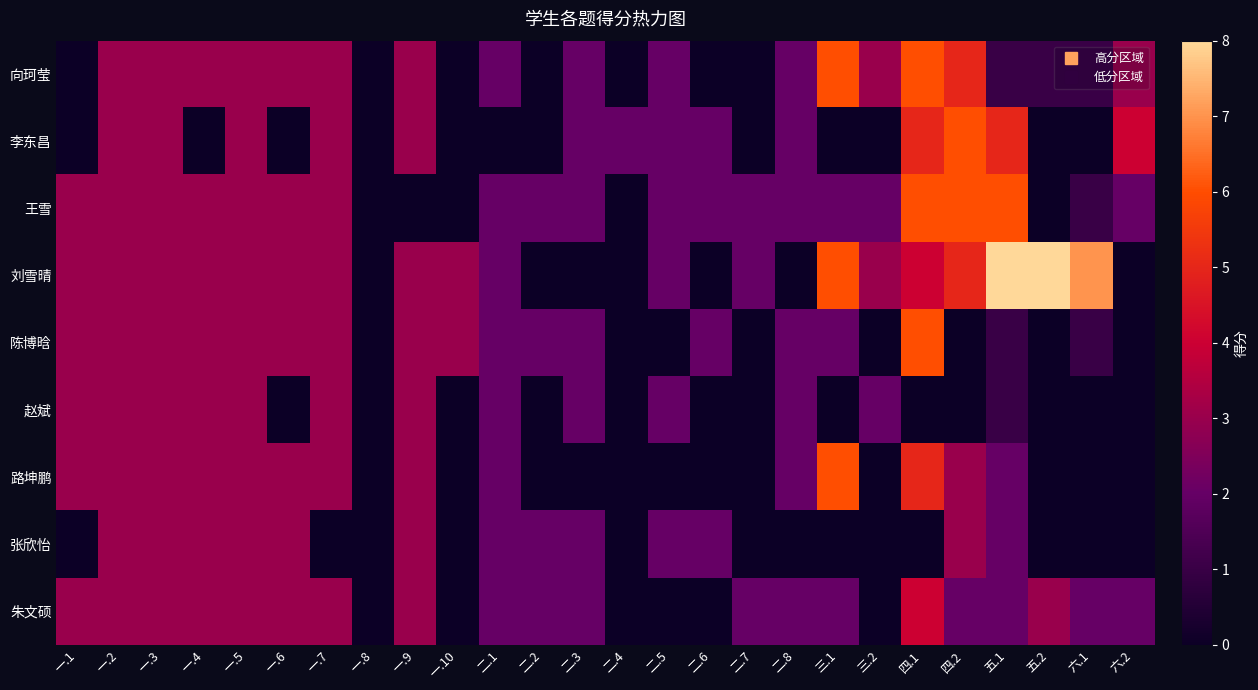

Reading left to right, transcribe all the data shown in this chart.

向珂莹: 一.1=0	一.2=3	一.3=3	一.4=3	一.5=3	一.6=3	一.7=3	一.8=0	一.9=3	一.10=0	二.1=2	二.2=0	二.3=2	二.4=0	二.5=2	二.6=0	二.7=0	二.8=2	三.1=6	三.2=3	四.1=6	四.2=5	五.1=1	五.2=1	六.1=1	六.2=3
李东昌: 一.1=0	一.2=3	一.3=3	一.4=0	一.5=3	一.6=0	一.7=3	一.8=0	一.9=3	一.10=0	二.1=0	二.2=0	二.3=2	二.4=2	二.5=2	二.6=2	二.7=0	二.8=2	三.1=0	三.2=0	四.1=5	四.2=6	五.1=5	五.2=0	六.1=0	六.2=4
王雪: 一.1=3	一.2=3	一.3=3	一.4=3	一.5=3	一.6=3	一.7=3	一.8=0	一.9=0	一.10=0	二.1=2	二.2=2	二.3=2	二.4=0	二.5=2	二.6=2	二.7=2	二.8=2	三.1=2	三.2=2	四.1=6	四.2=6	五.1=6	五.2=0	六.1=1	六.2=2
刘雪晴: 一.1=3	一.2=3	一.3=3	一.4=3	一.5=3	一.6=3	一.7=3	一.8=0	一.9=3	一.10=3	二.1=2	二.2=0	二.3=0	二.4=0	二.5=2	二.6=0	二.7=2	二.8=0	三.1=6	三.2=3	四.1=4	四.2=5	五.1=8	五.2=8	六.1=7	六.2=0
陈博晗: 一.1=3	一.2=3	一.3=3	一.4=3	一.5=3	一.6=3	一.7=3	一.8=0	一.9=3	一.10=3	二.1=2	二.2=2	二.3=2	二.4=0	二.5=0	二.6=2	二.7=0	二.8=2	三.1=2	三.2=0	四.1=6	四.2=0	五.1=1	五.2=0	六.1=1	六.2=0
赵斌: 一.1=3	一.2=3	一.3=3	一.4=3	一.5=3	一.6=0	一.7=3	一.8=0	一.9=3	一.10=0	二.1=2	二.2=0	二.3=2	二.4=0	二.5=2	二.6=0	二.7=0	二.8=2	三.1=0	三.2=2	四.1=0	四.2=0	五.1=1	五.2=0	六.1=0	六.2=0
路坤鹏: 一.1=3	一.2=3	一.3=3	一.4=3	一.5=3	一.6=3	一.7=3	一.8=0	一.9=3	一.10=0	二.1=2	二.2=0	二.3=0	二.4=0	二.5=0	二.6=0	二.7=0	二.8=2	三.1=6	三.2=0	四.1=5	四.2=3	五.1=2	五.2=0	六.1=0	六.2=0
张欣怡: 一.1=0	一.2=3	一.3=3	一.4=3	一.5=3	一.6=3	一.7=0	一.8=0	一.9=3	一.10=0	二.1=2	二.2=2	二.3=2	二.4=0	二.5=2	二.6=2	二.7=0	二.8=0	三.1=0	三.2=0	四.1=0	四.2=3	五.1=2	五.2=0	六.1=0	六.2=0
朱文硕: 一.1=3	一.2=3	一.3=3	一.4=3	一.5=3	一.6=3	一.7=3	一.8=0	一.9=3	一.10=0	二.1=2	二.2=2	二.3=2	二.4=0	二.5=0	二.6=0	二.7=2	二.8=2	三.1=2	三.2=0	四.1=4	四.2=2	五.1=2	五.2=3	六.1=2	六.2=2